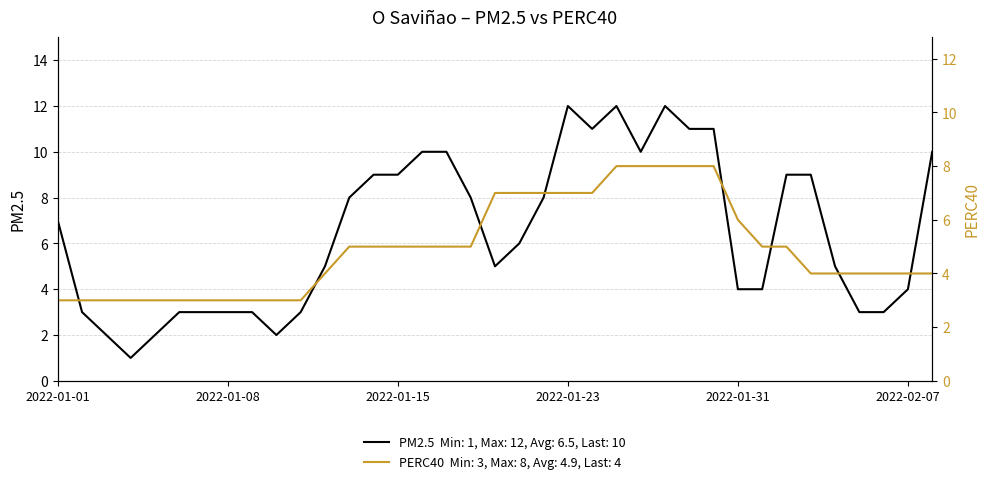

What is the value of the PM2.5 point at the 35th from the left?

3